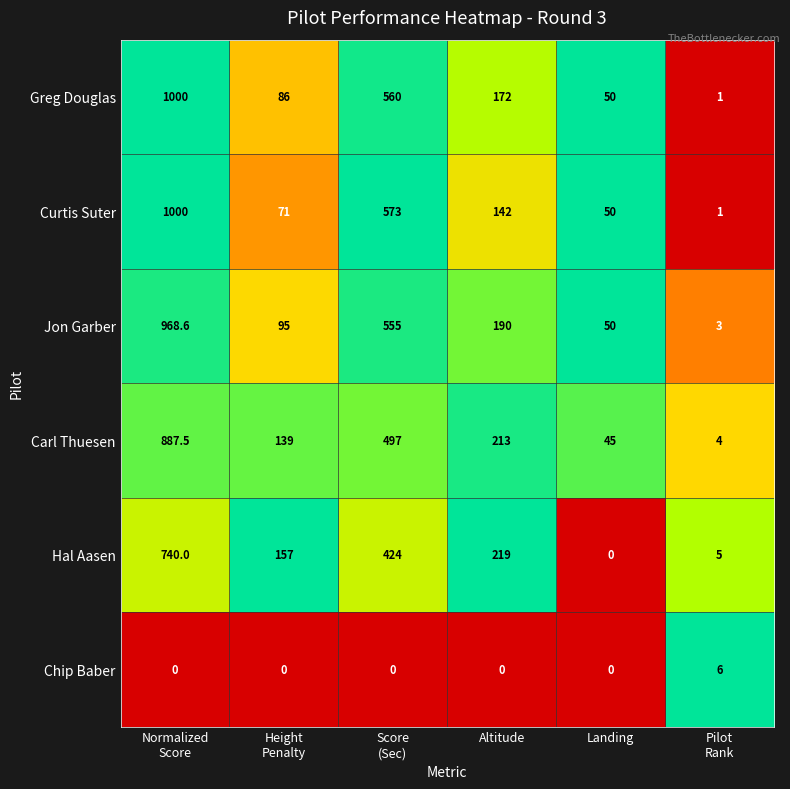

What is the difference between the second highest and second lowest values in the Hal Aasen series?

419.0